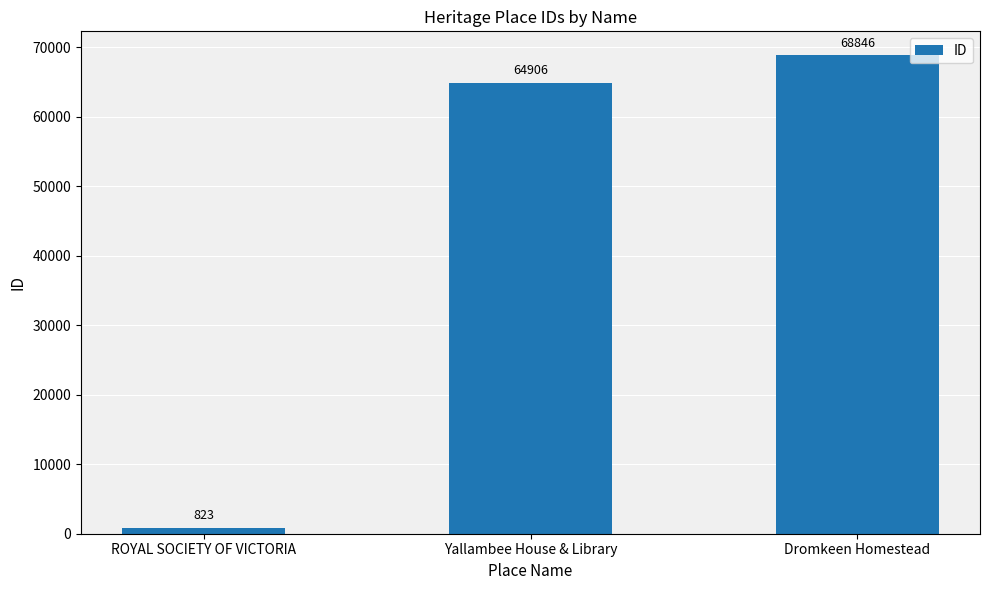

How many series are shown in this chart?

1